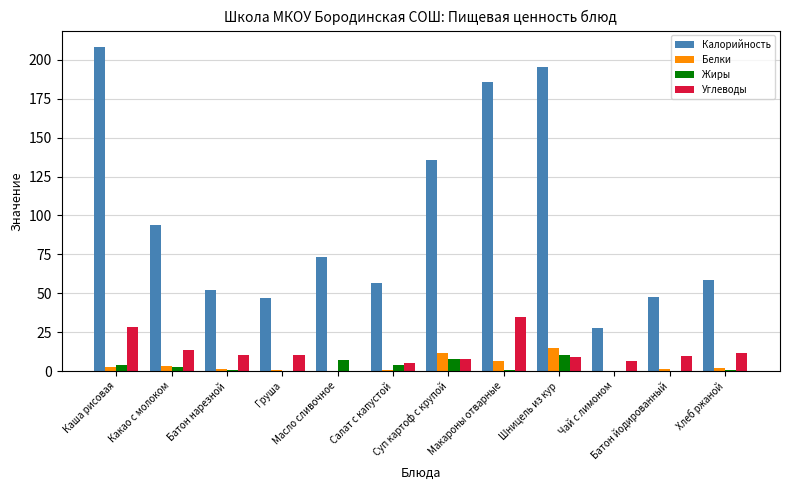

Is it true that Жиры equals 0.1 at Чай с лимоном?

True